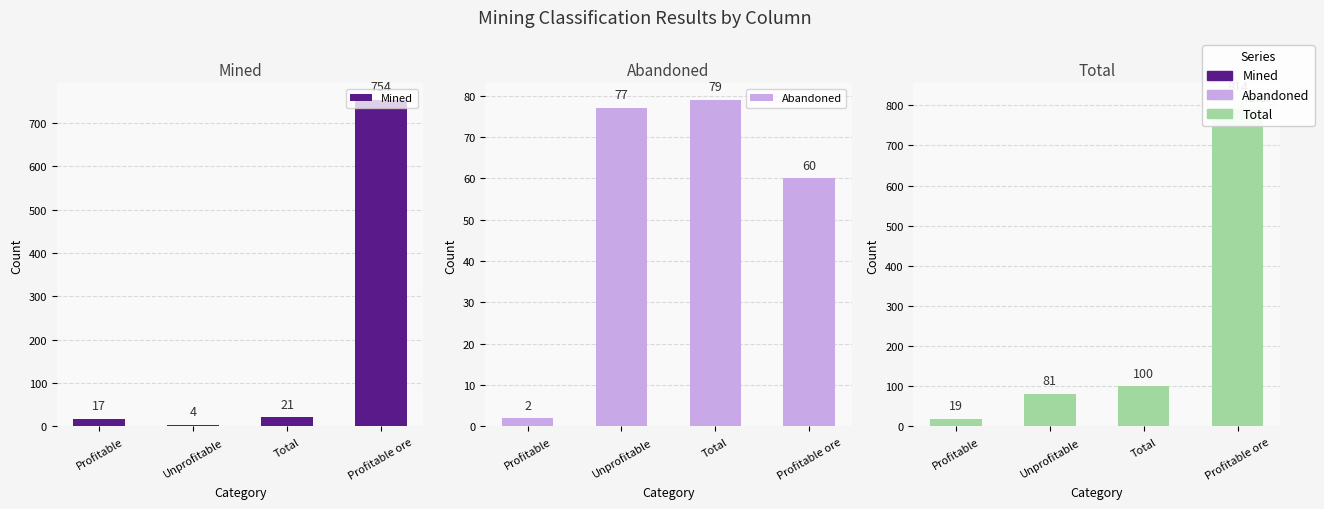

The value of Total at Total is 50. True or false?

False